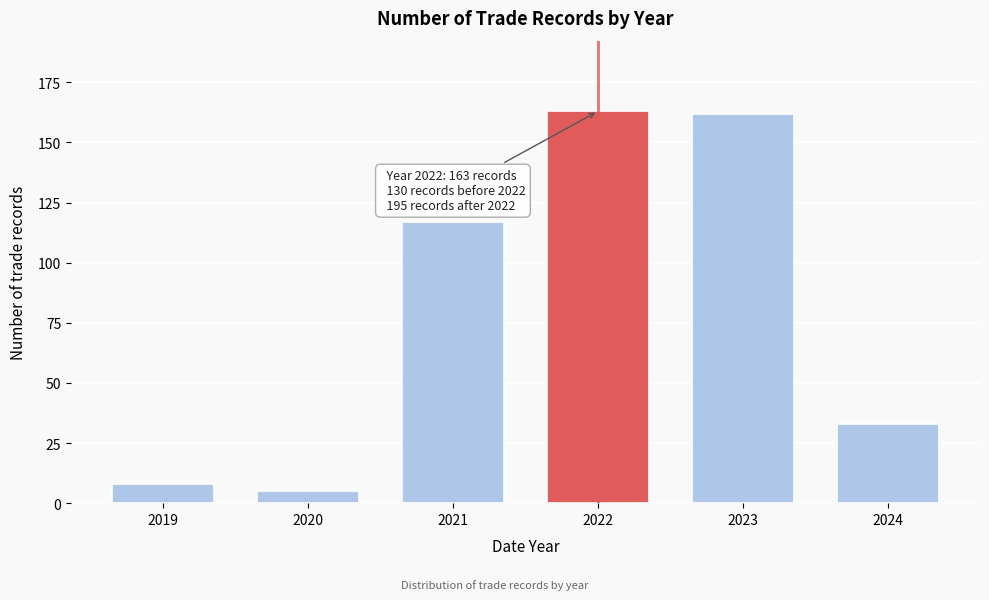

Reading left to right, extract all data points from this chart.

2019=8	2020=5	2021=117	2022=163	2023=162	2024=33